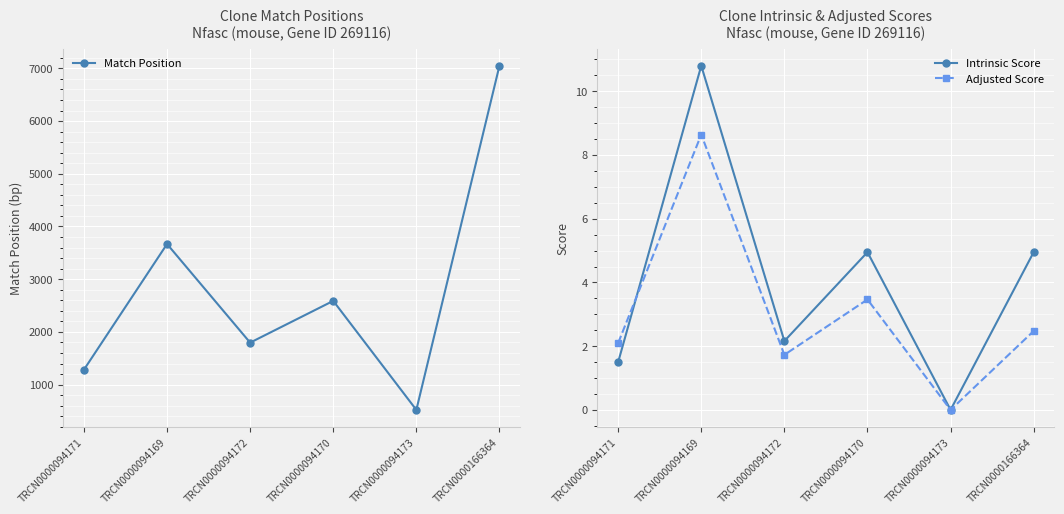

What position from the right is TRCN0000094173?

2